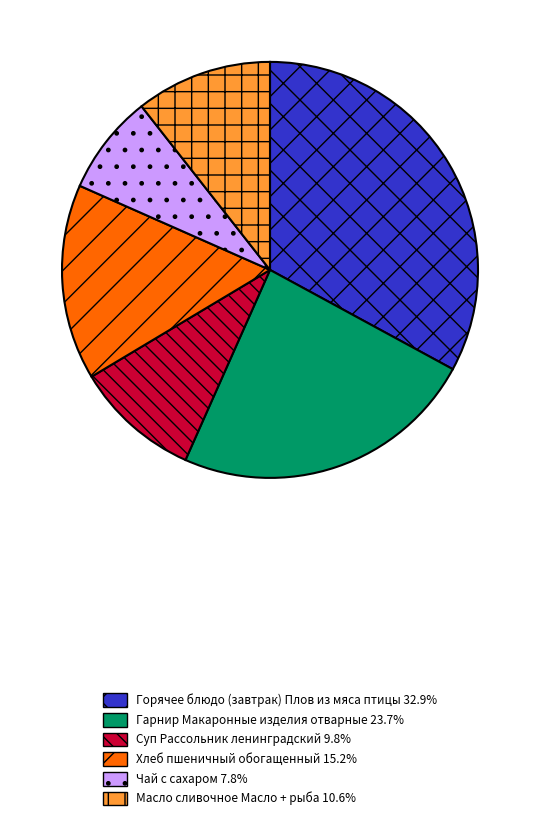

Does any single category account for the majority?

No